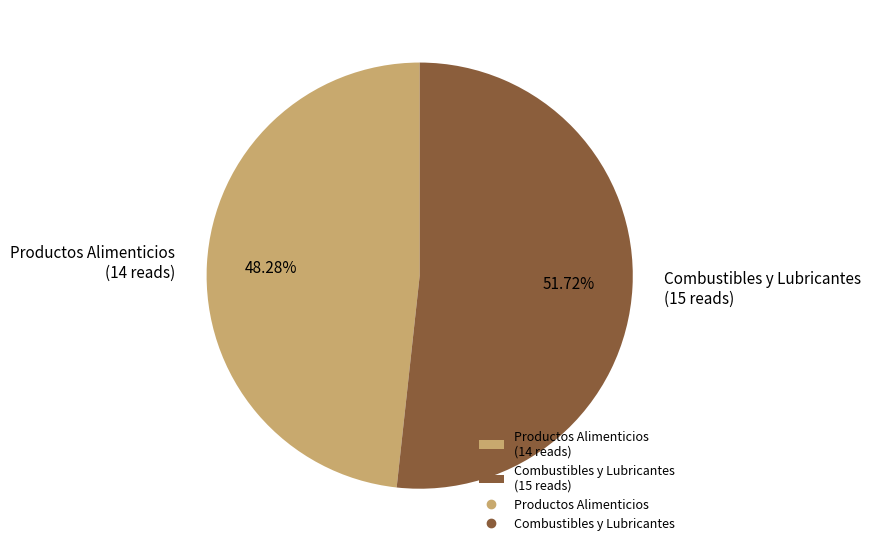

What portion of the pie excludes Productos Alimenticios?

51.7%